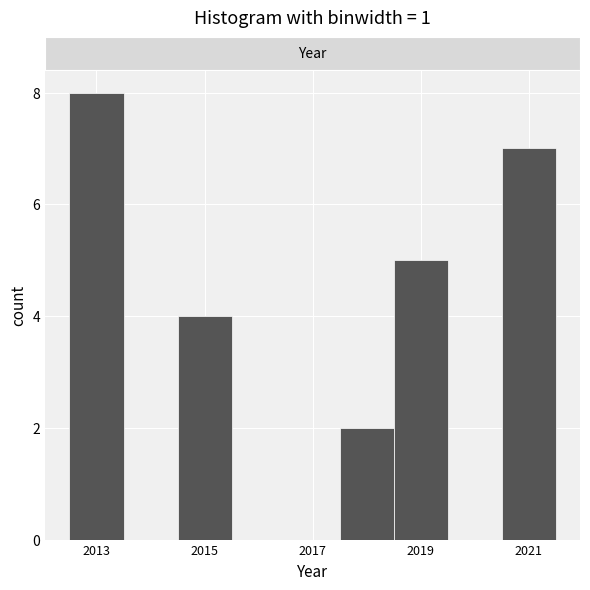

Reading left to right, list every bar in this chart as the range it spans on the x-axis followed by its height. Neither the bar edges nor the heights are printed on the chart, so give them approximately, as read against the axes.

2012.5 to 2013.5: 8
2013.5 to 2014.5: 0
2014.5 to 2015.5: 4
2015.5 to 2016.5: 0
2016.5 to 2017.5: 0
2017.5 to 2018.5: 2
2018.5 to 2019.5: 5
2019.5 to 2020.5: 0
2020.5 to 2021.5: 7